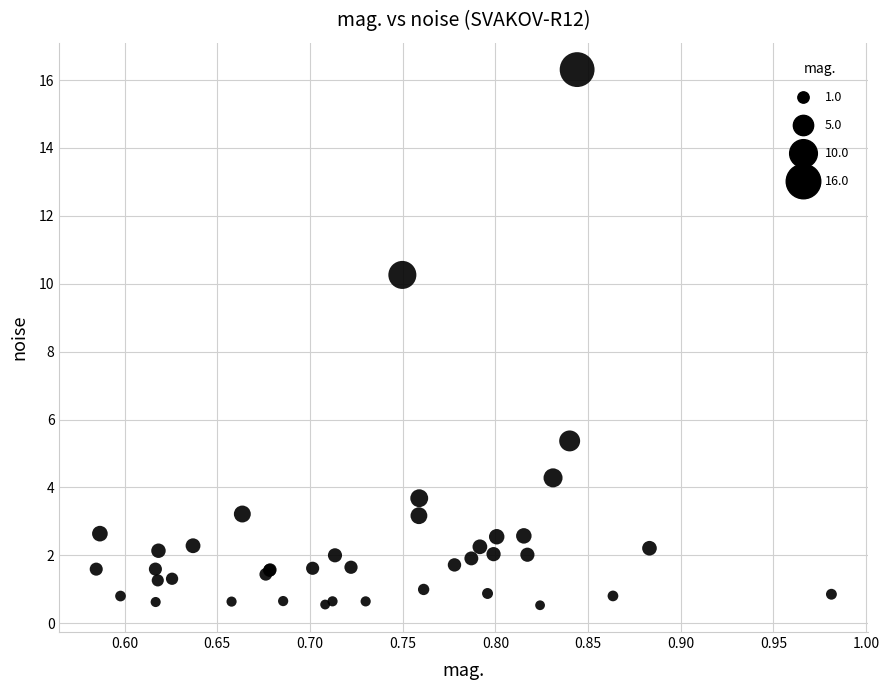

What Y value in the scatter plot is closest to 8?

10.3